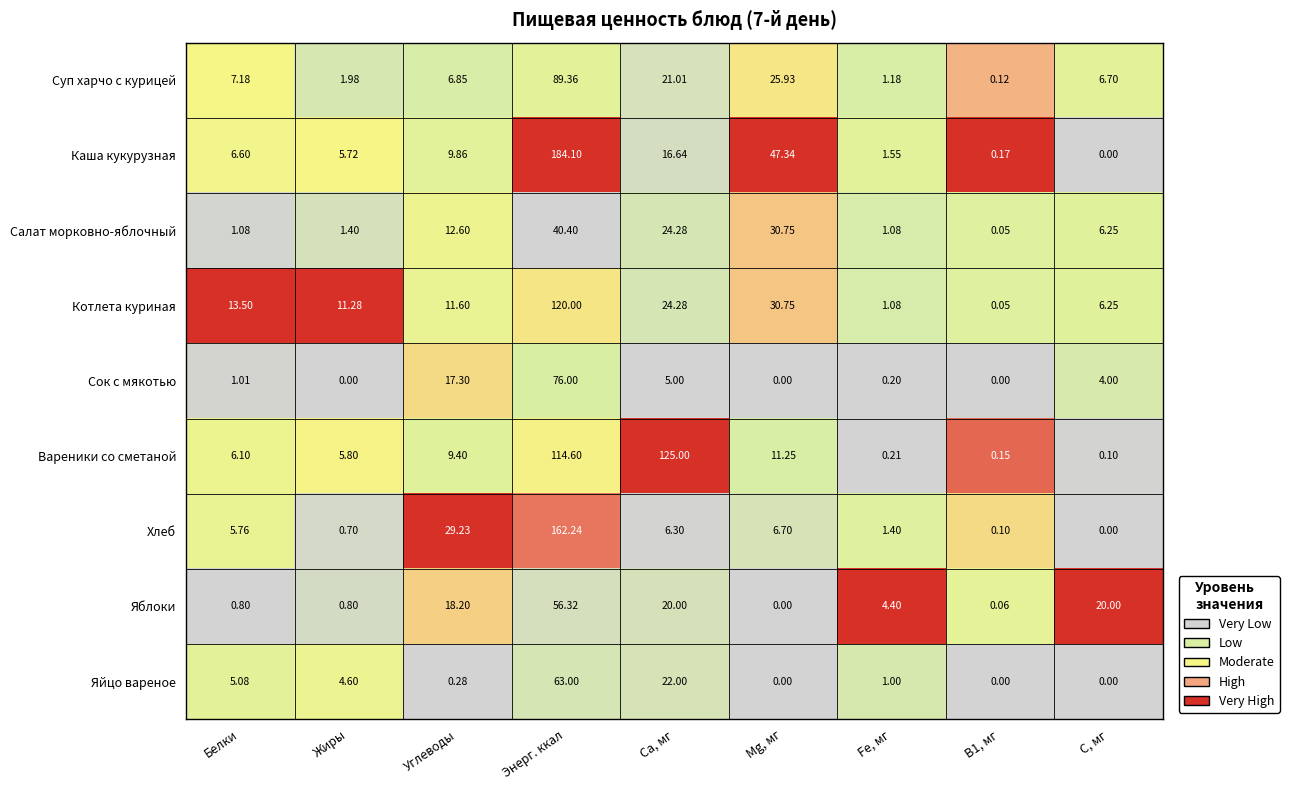

Which series has the largest total across all categories?

Вареники со сметаной